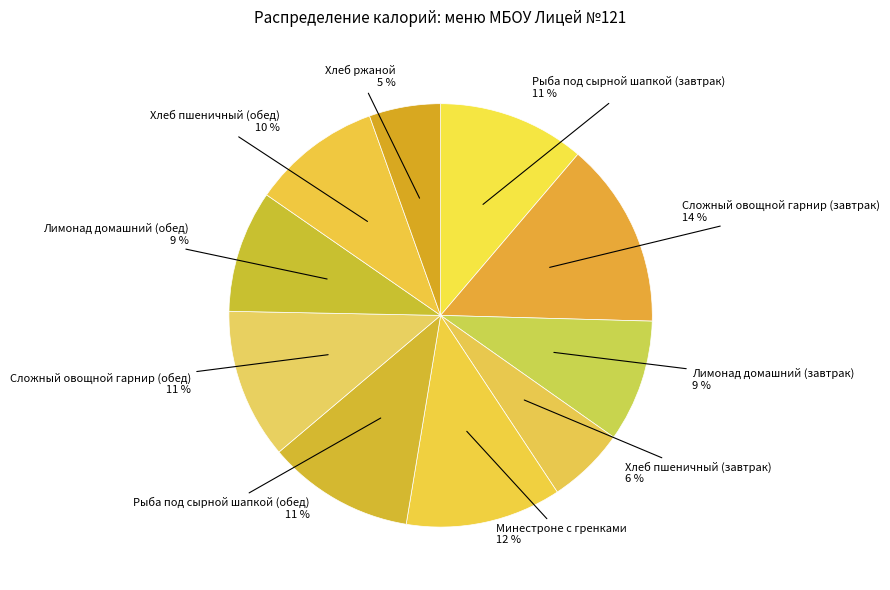

How many segments does this pie chart have?

10